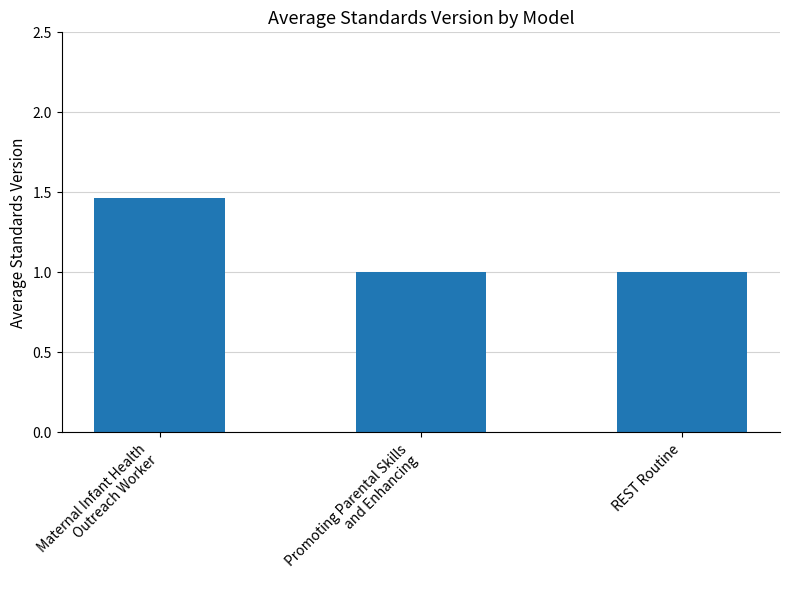

What is the approximate value at REST Routine?

1.0